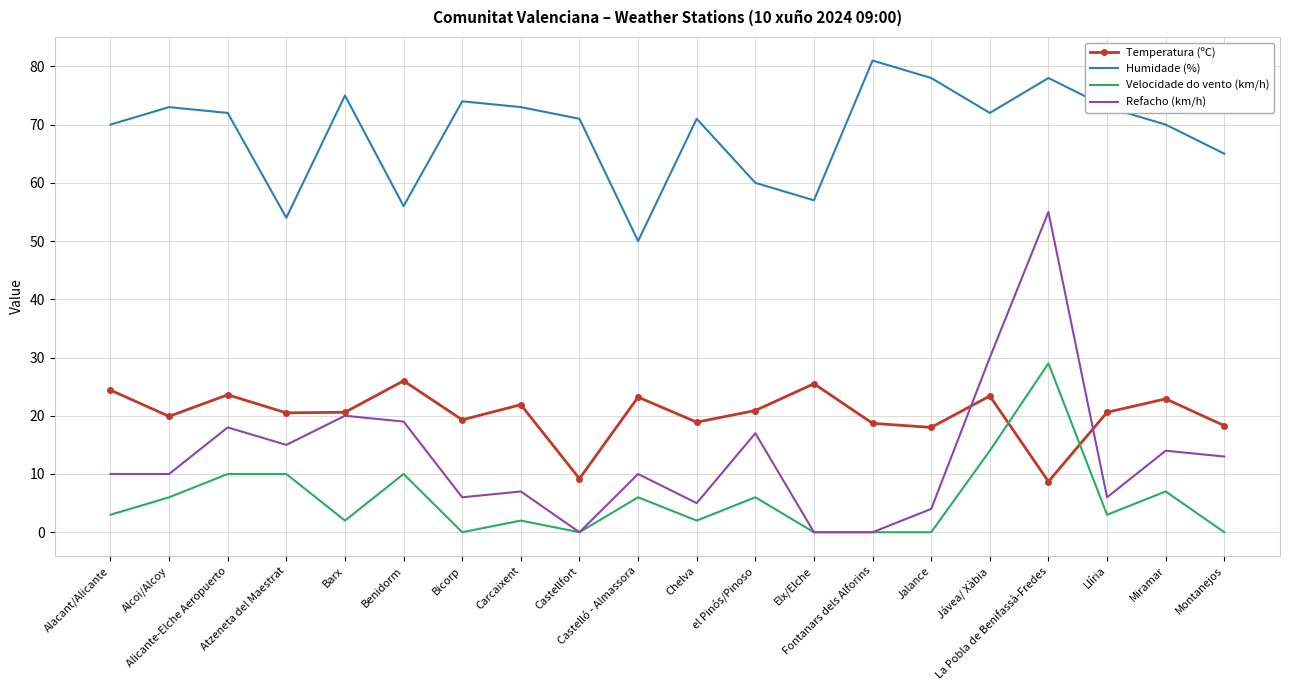

What is the difference between the maximum and minimum values in the Temperatura (ºC) series?

17.3